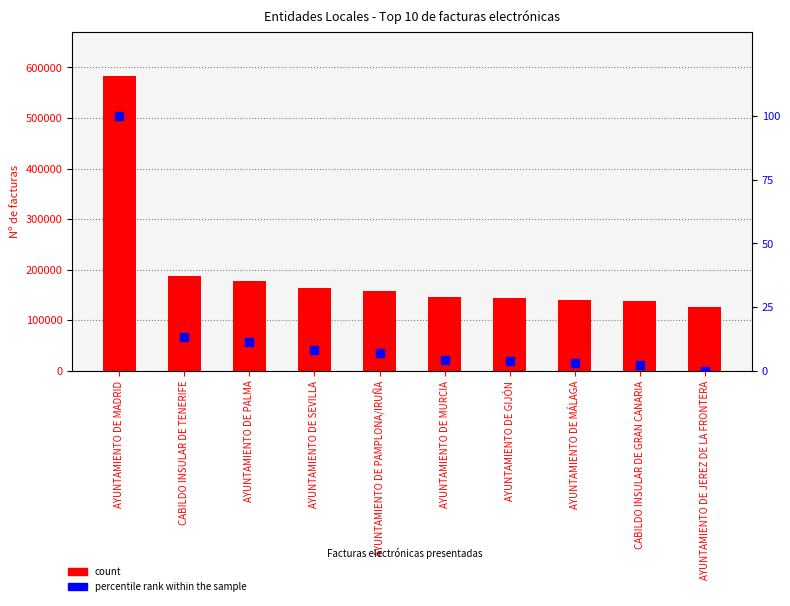

Is the value of Top 10 de facturas at AYUNTAMIENTO DE PAMPLONA/IRUÑA greater than the value of percentile rank within the sample at AYUNTAMIENTO DE MURCIA?

Yes